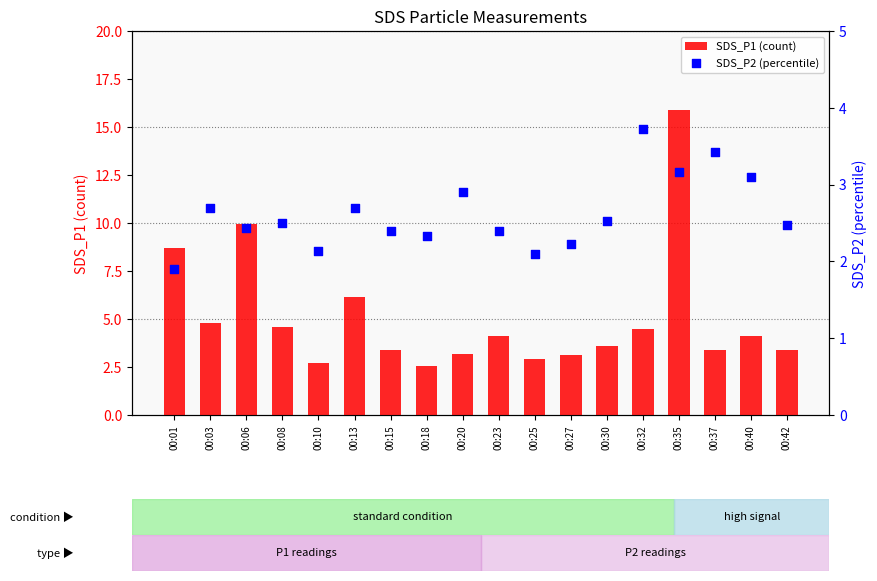

Which series has the widest spread of Y values?

SDS_P1 (count)